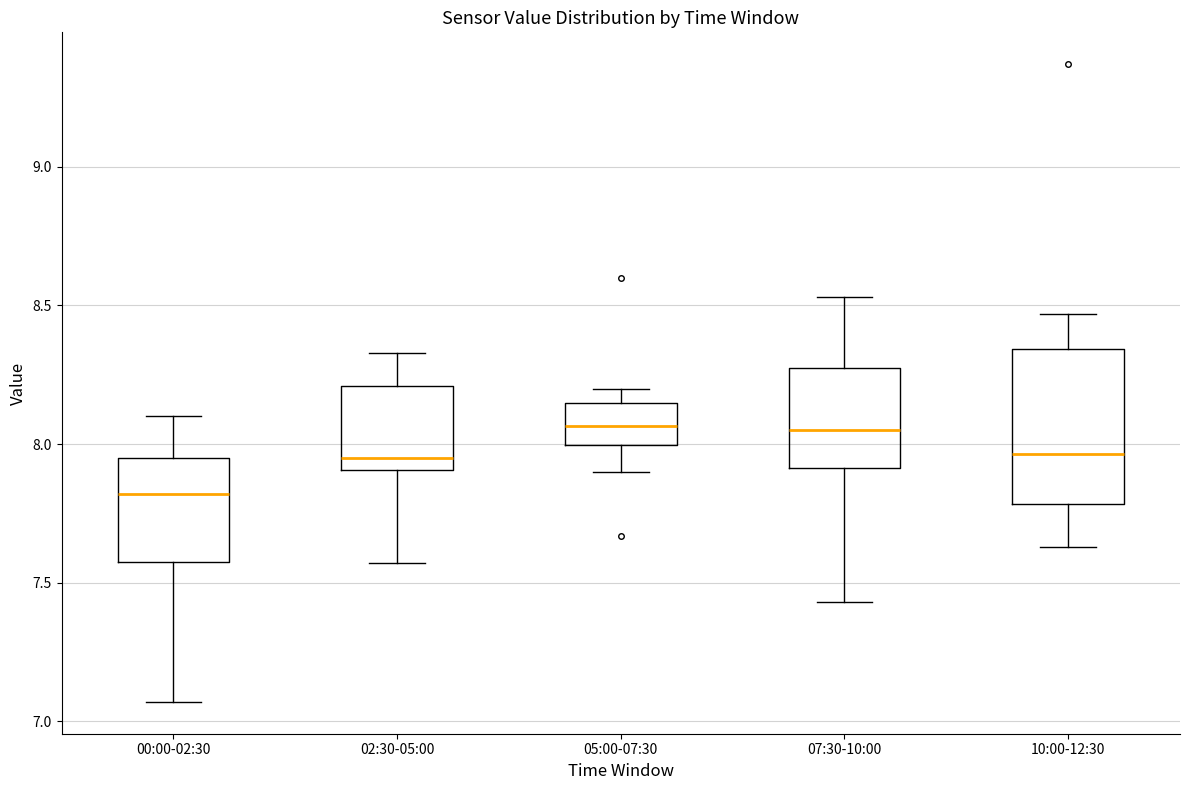

Which box is the tallest, from its lower edge to its upper edge?

10:00-12:30